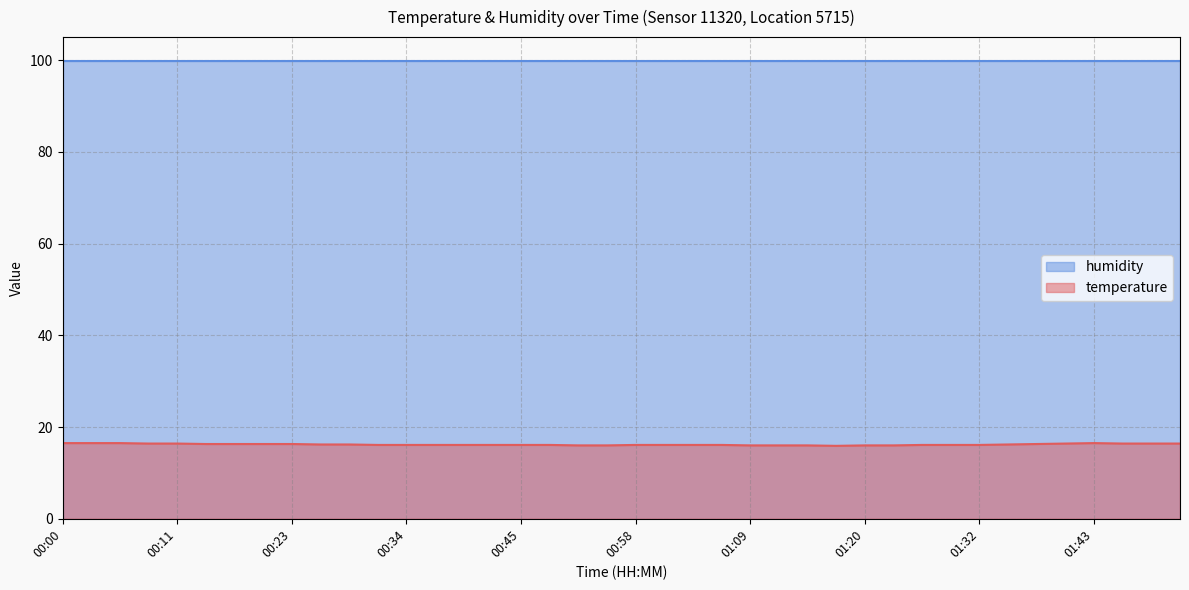

How many values exceed 16?

32